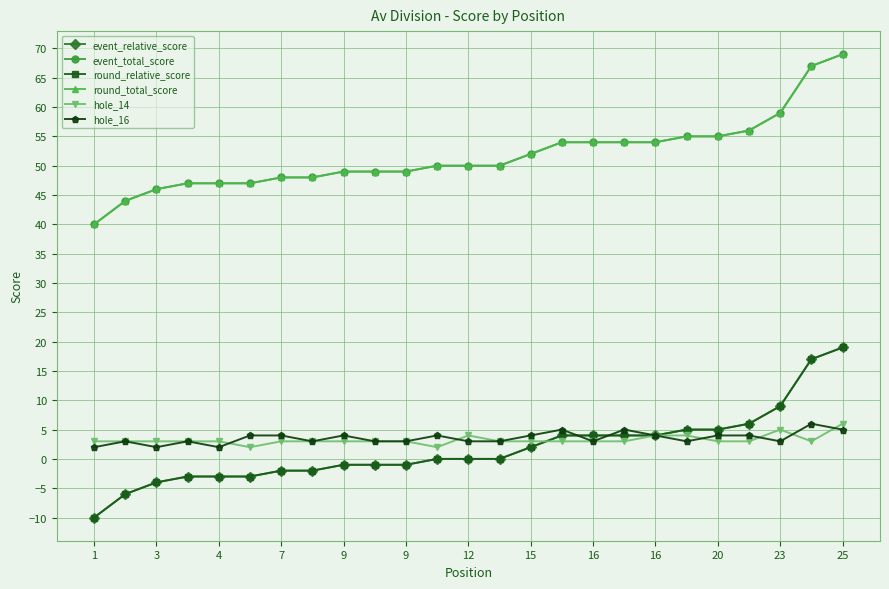

Is this an area chart (filled region under the line)?

No